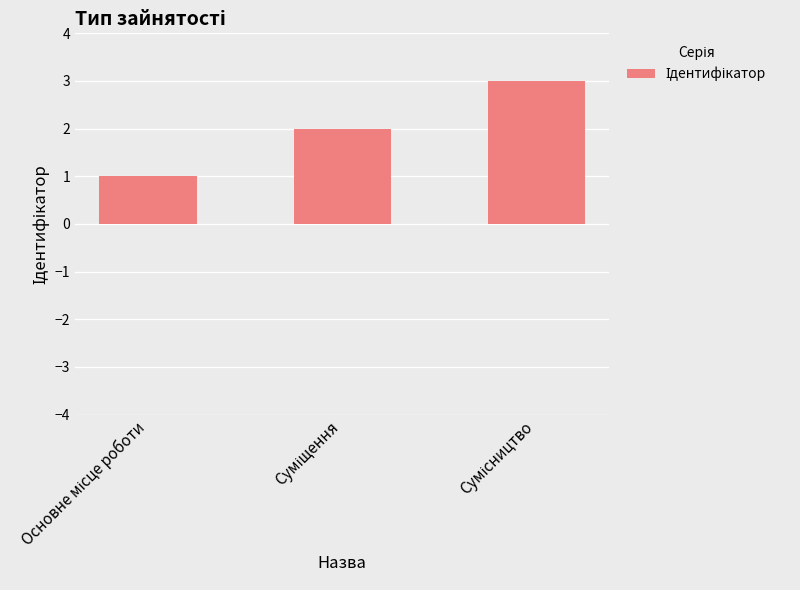

What is the sum of all values?

6